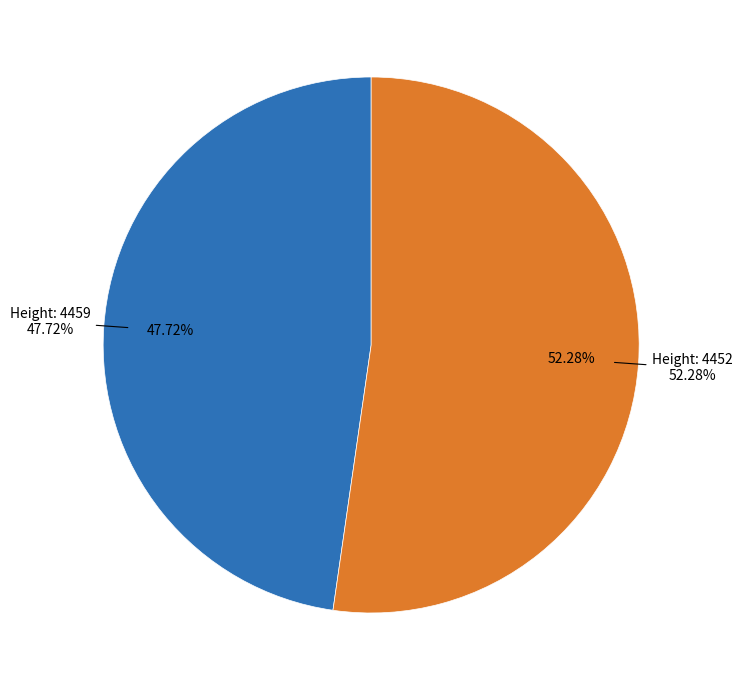

To the nearest percent, what is the difference between the largest and smallest slice percentages?

5%